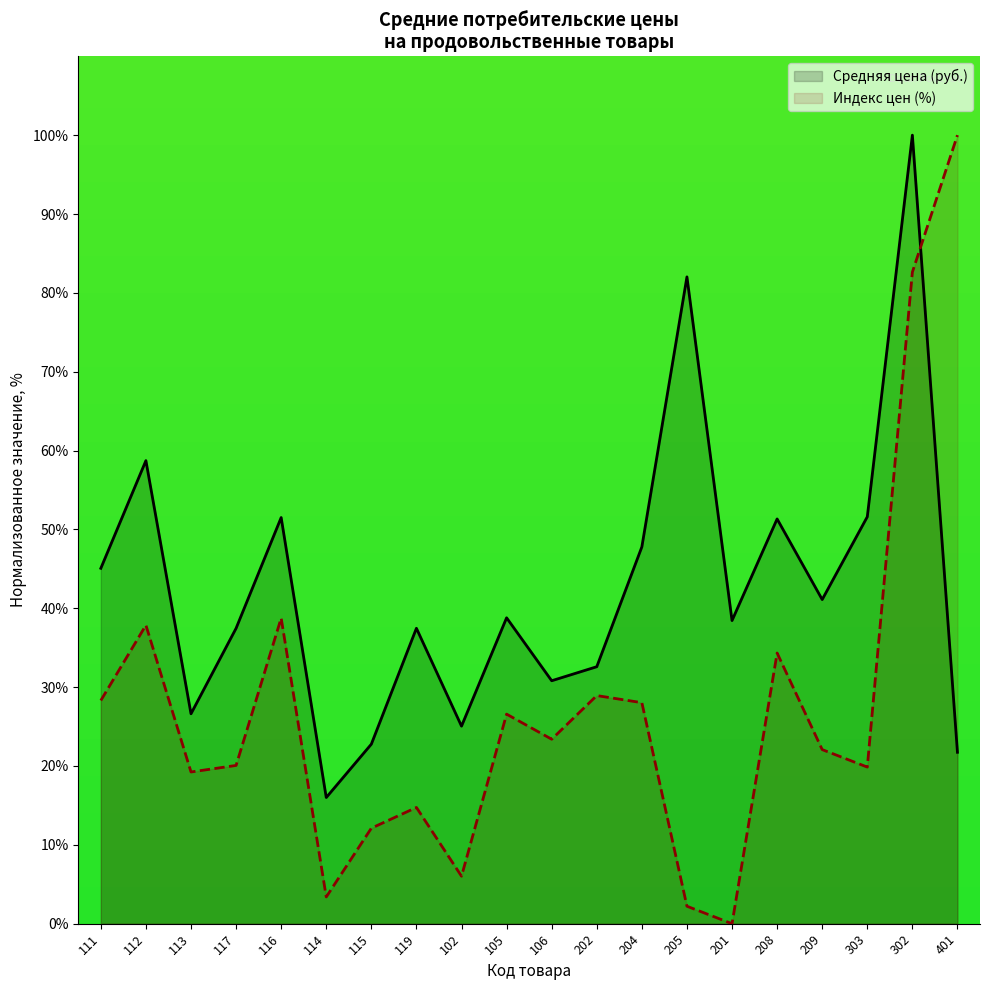

What is the total value across all series at 117?

57.5